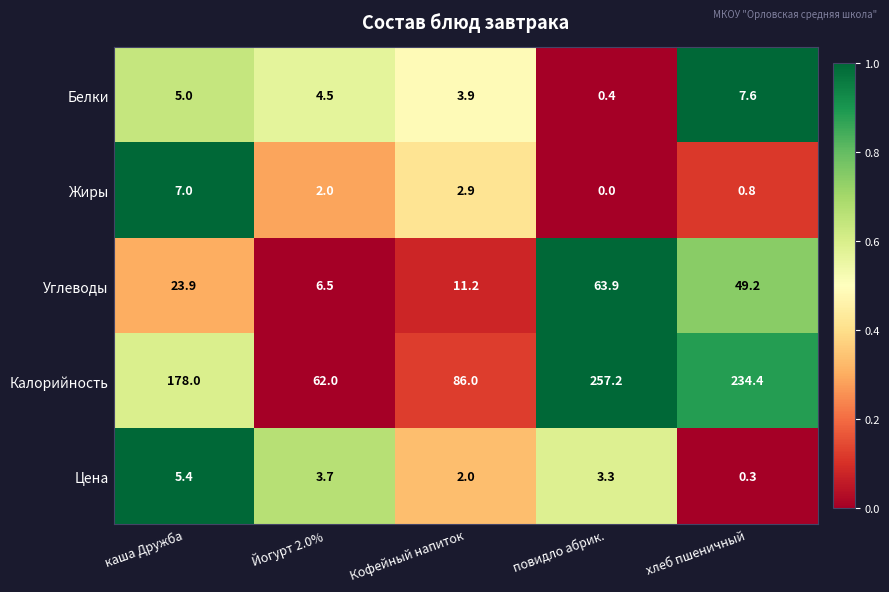

Count the number of data series in this chart.

5